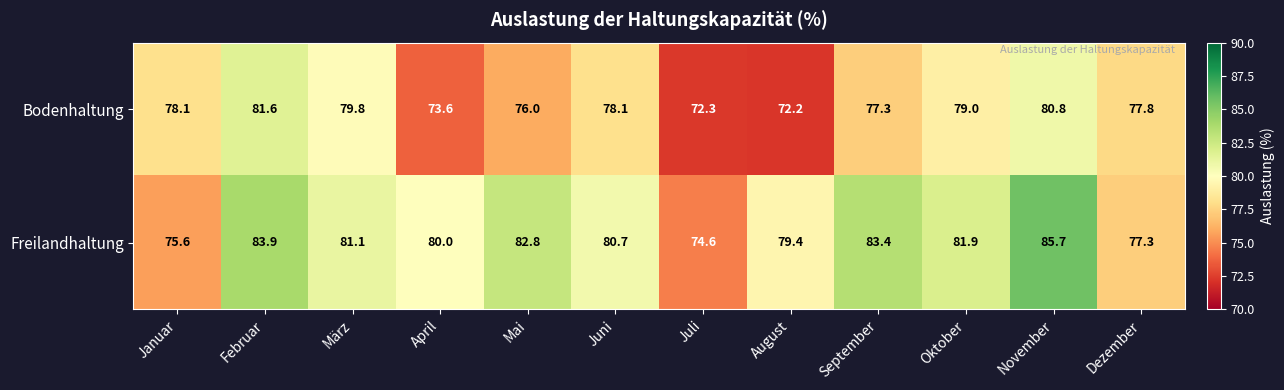

What is the approximate value of Freilandhaltung at Juni?

80.7